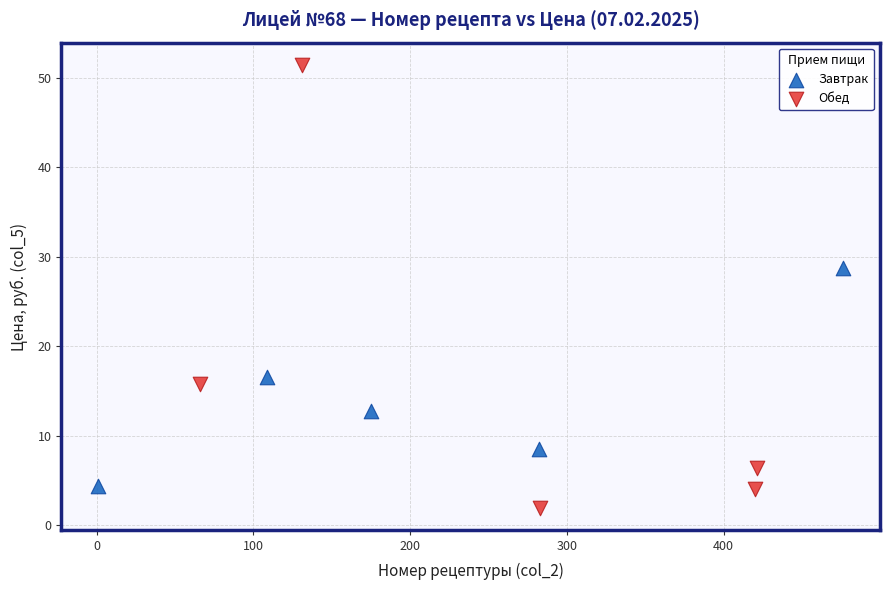

Which series has the widest spread of Y values?

Обед